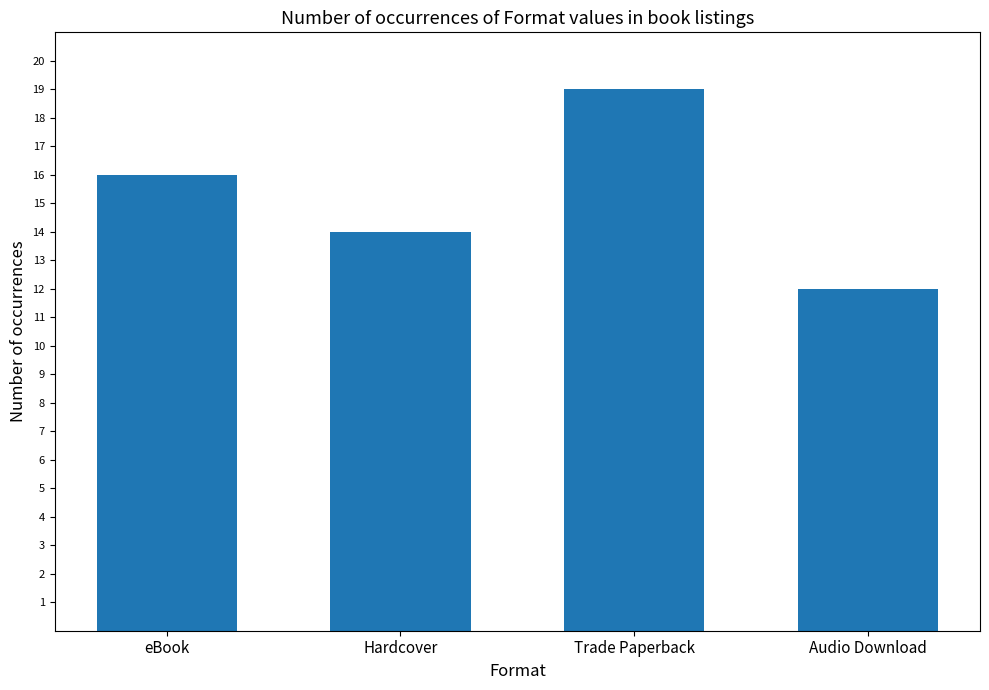

What is the ratio of the value at Hardcover to the value at eBook?

0.9